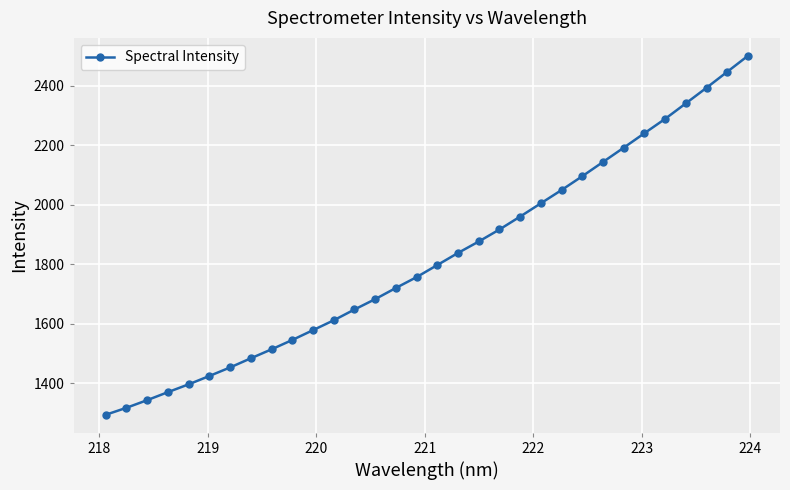

What is the value of the 16th point from the left?

1757.0